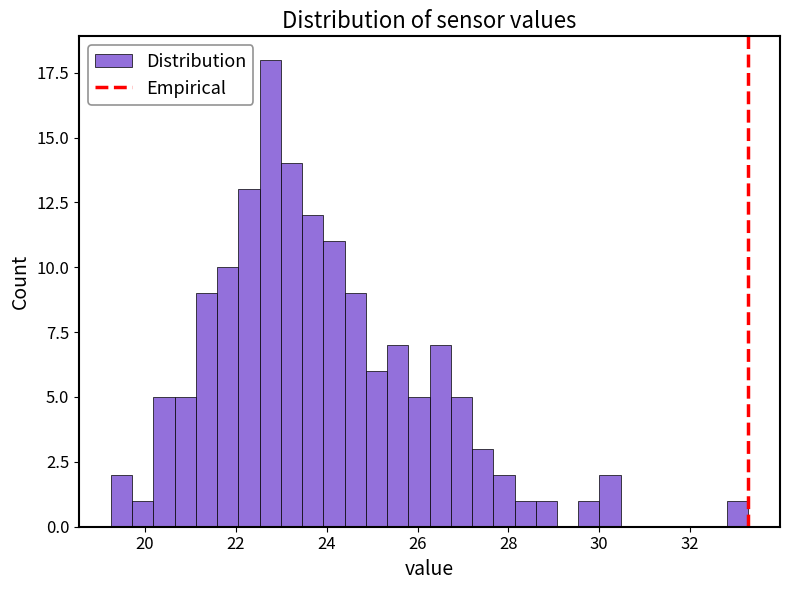

Read against the x-axis, roughly where is the centre of the tallest bar?

22.8